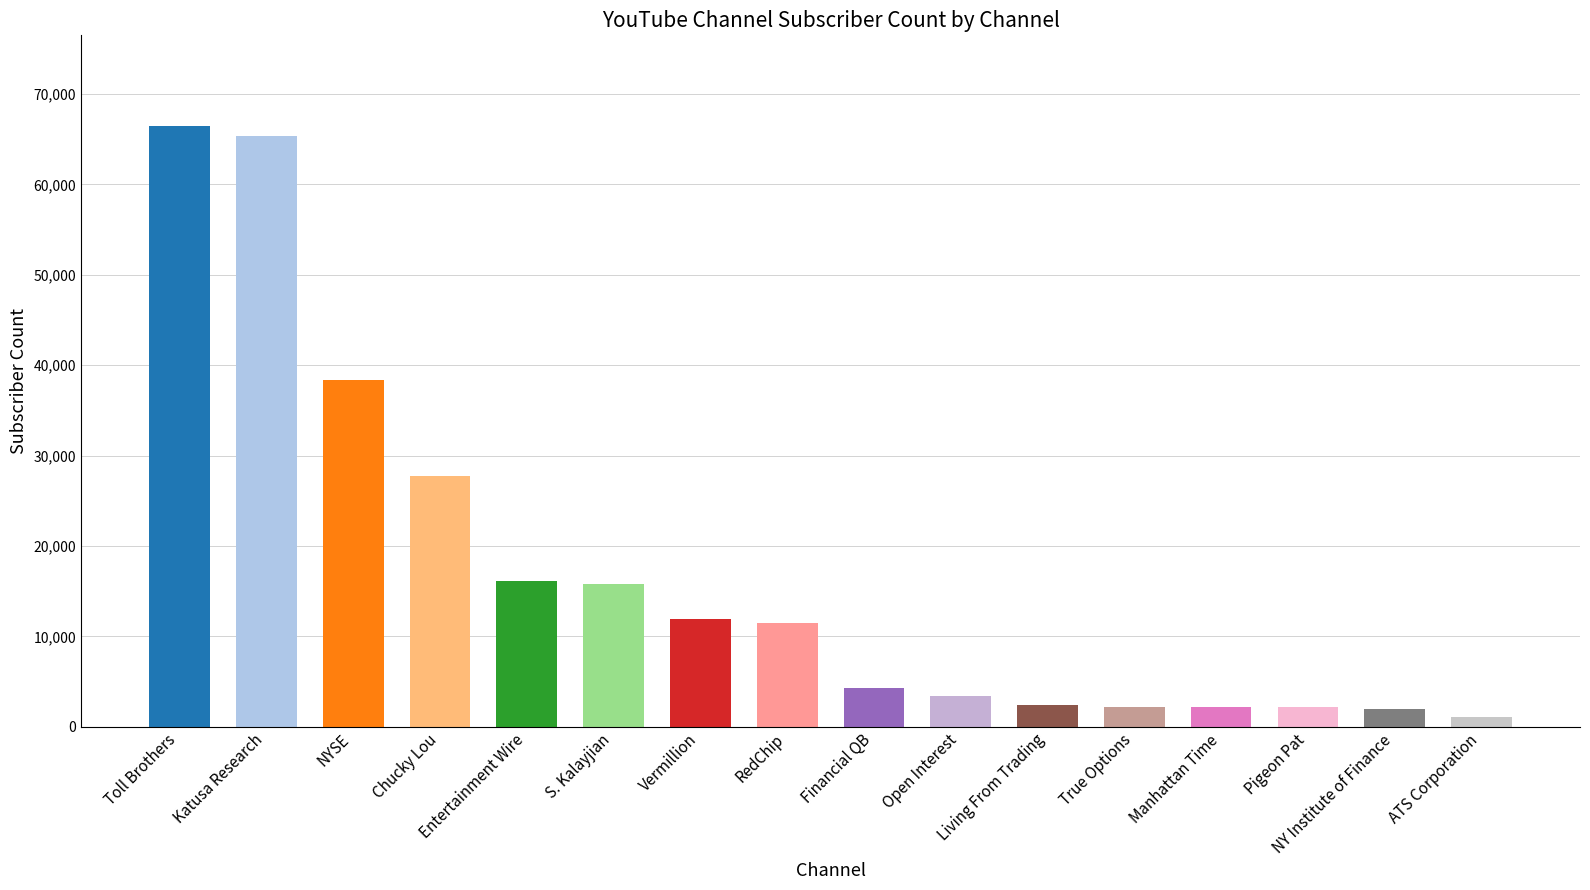

How many series are shown in this chart?

1